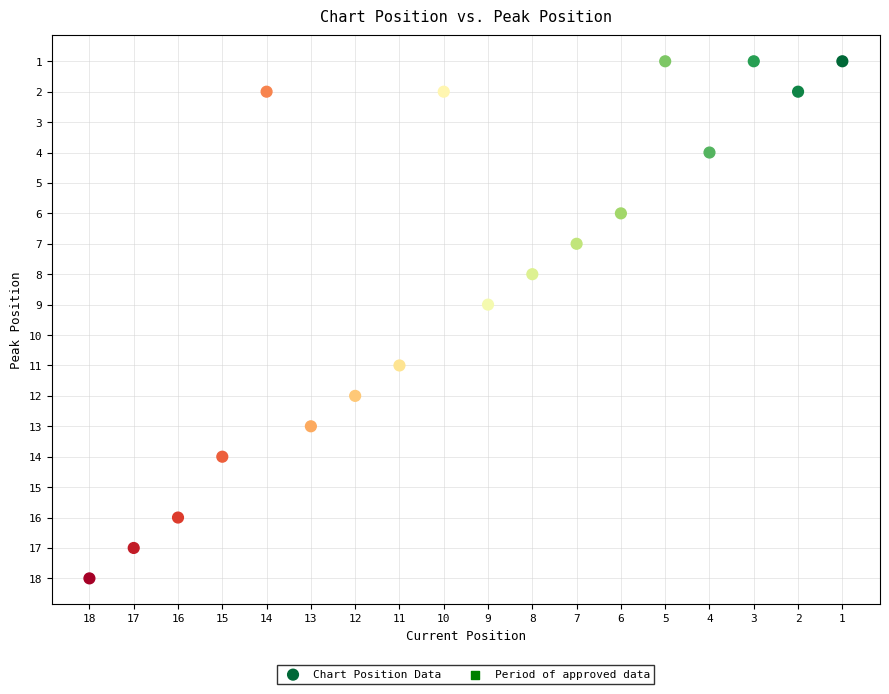

What is the range of X values (max minus min)?

17